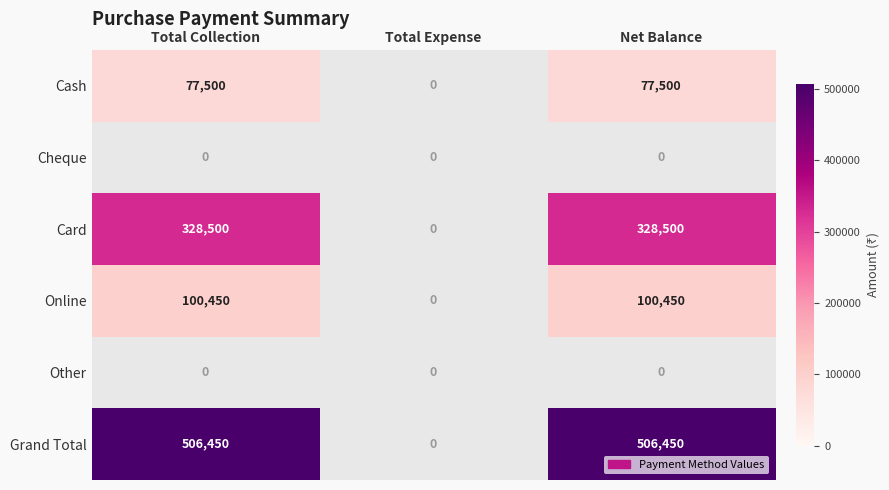

The value of Online at Net Balance is 41907. True or false?

False